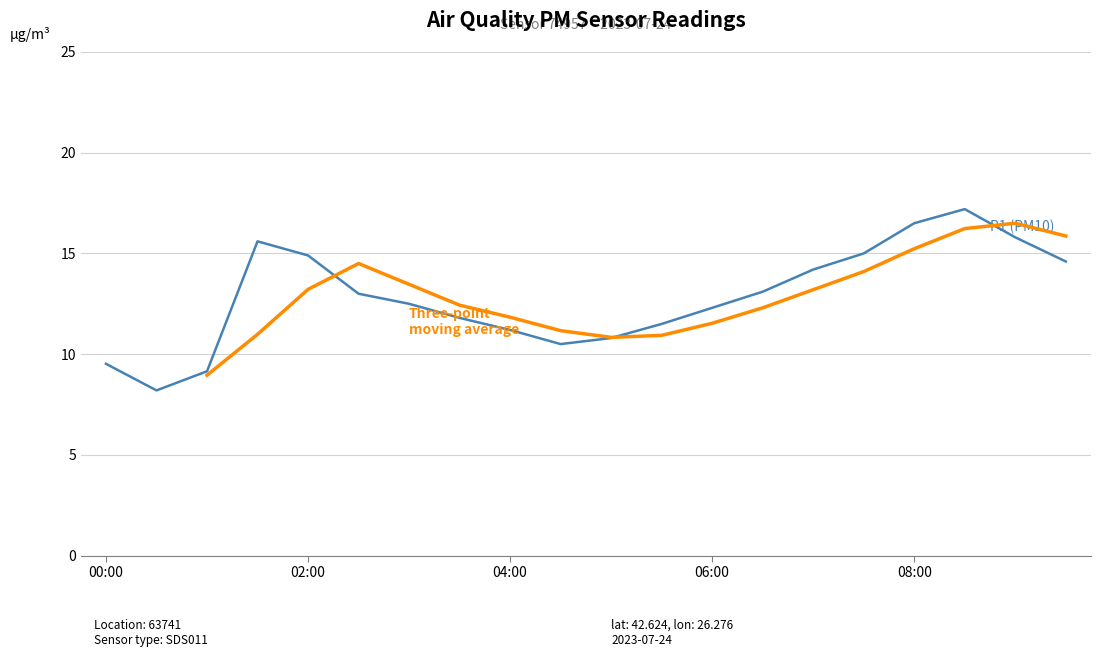

What is the average value?

12.9